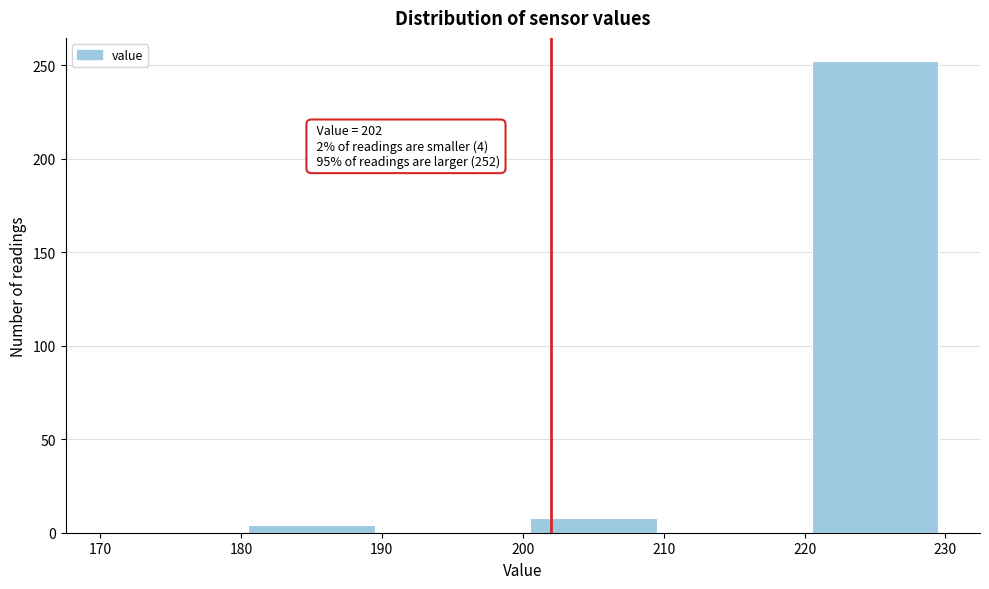

Which range on the x-axis has the tallest bar?

220 to 230